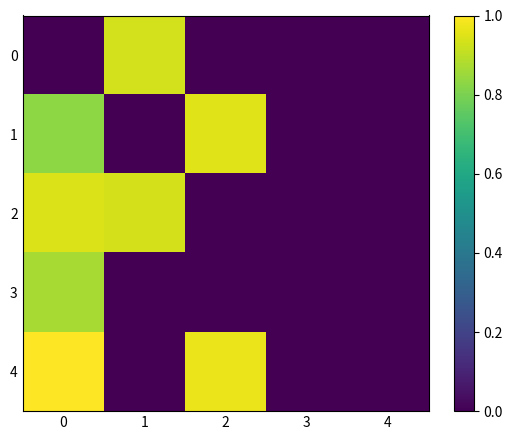

Reading left to right, list all the values displayed in this chart.

0: 0=0.0	1=0.9	2=0.0	3=0.0	4=0.0
1: 0=0.8	1=0.0	2=1.0	3=0.0	4=0.0
2: 0=0.9	1=0.9	2=0.0	3=0.0	4=0.0
3: 0=0.9	1=0.0	2=0.0	3=0.0	4=0.0
4: 0=1.0	1=0.0	2=1.0	3=0.0	4=0.0